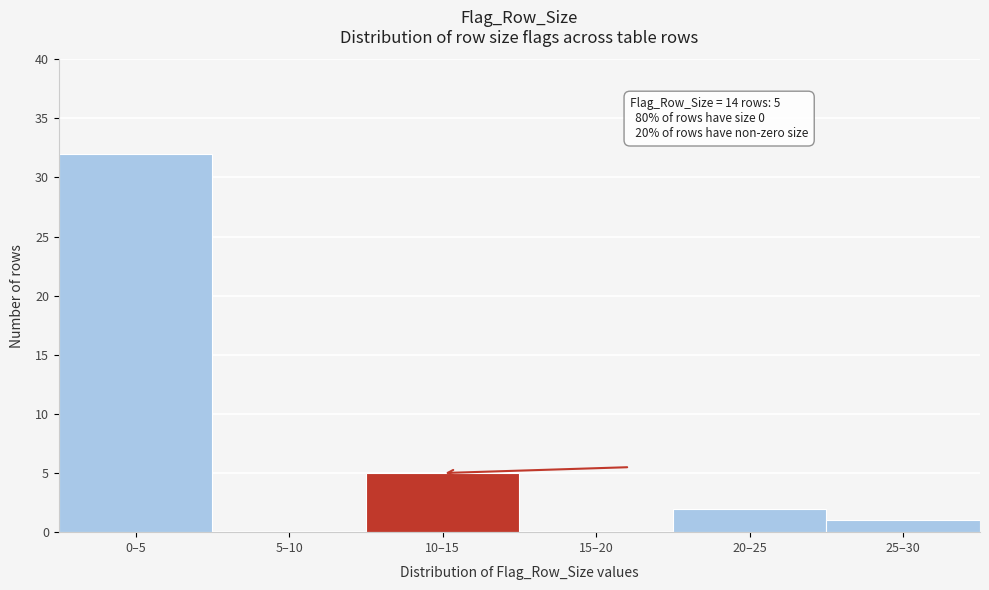

Reading left to right, transcribe all the data shown in this chart.

0–5=32	5–10=0	10–15=5	15–20=0	20–25=2	25–30=1